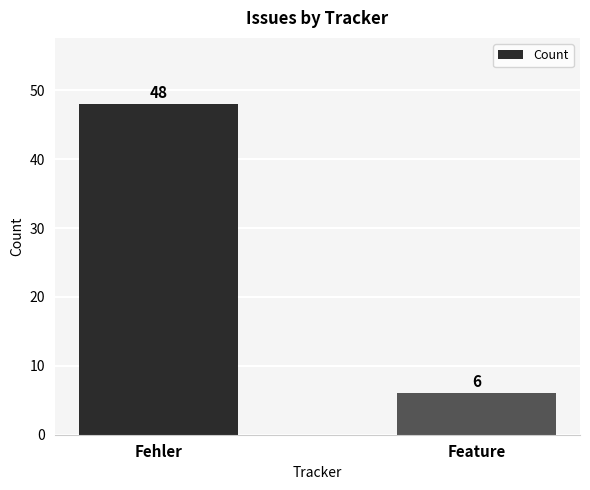

What is the greatest value displayed?

48